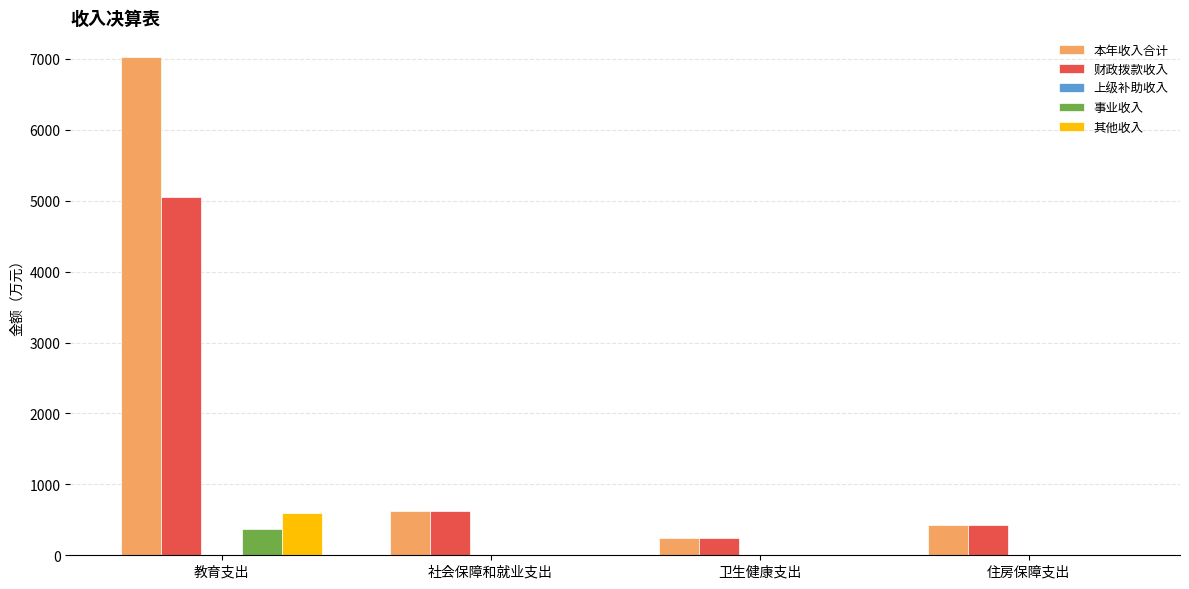

Does the chart contain stacked bars?

No